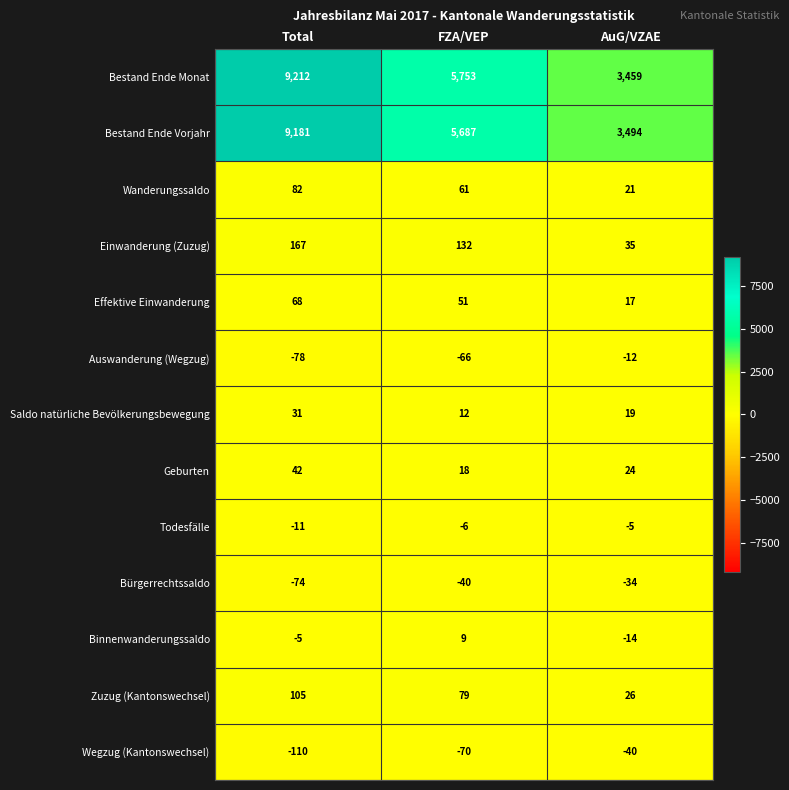

At which label does Einwanderung (Zuzug) first exceed 132?

Total